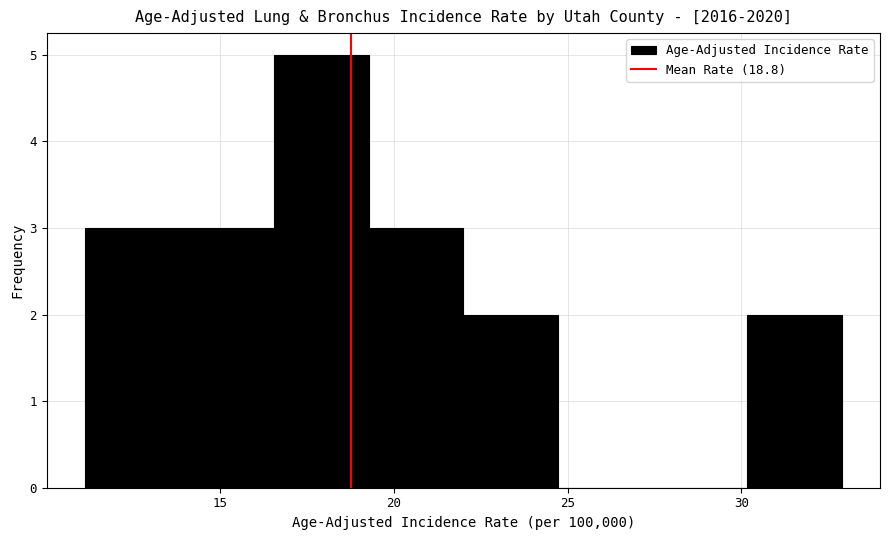

What is the height of the bar covering 19.5 to 22.0 on the x-axis? Neither the bar edges nor the heights are printed on the chart, so give them approximately, as read against the axes.

3